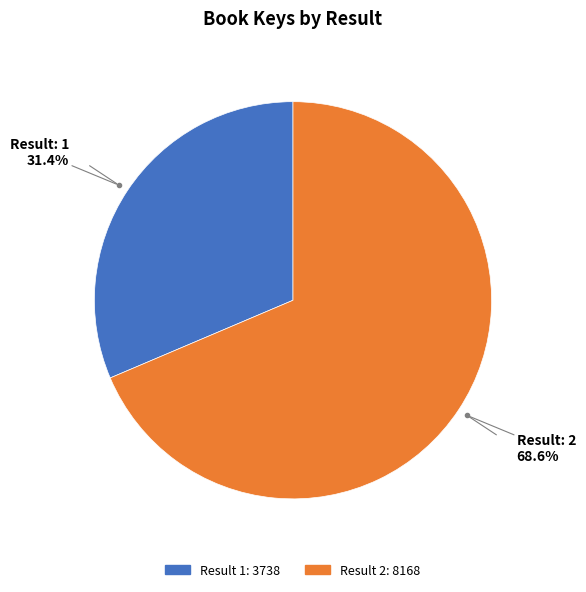

Is there any slice that represents more than half of the pie?

Yes